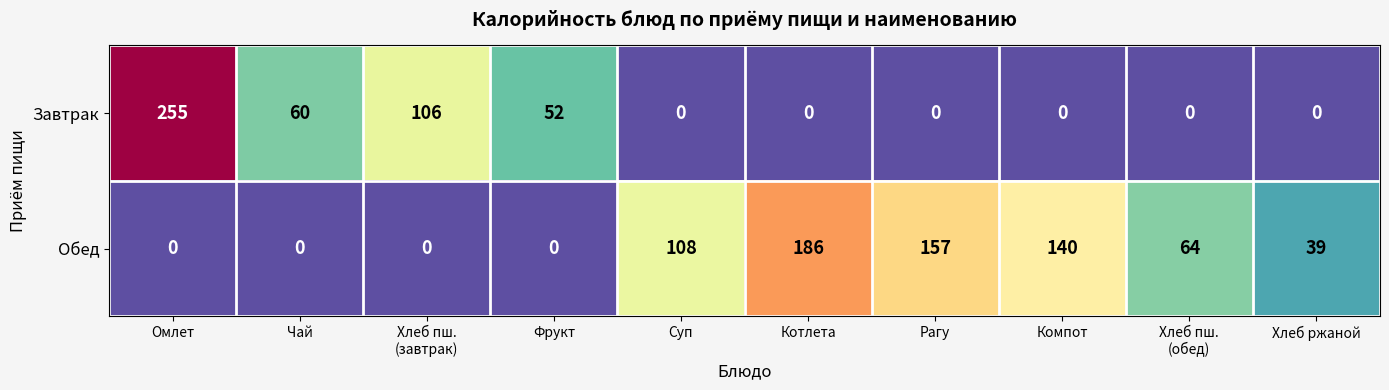

Rank the series by their maximum value, from lowest to highest.

Обед, Завтрак